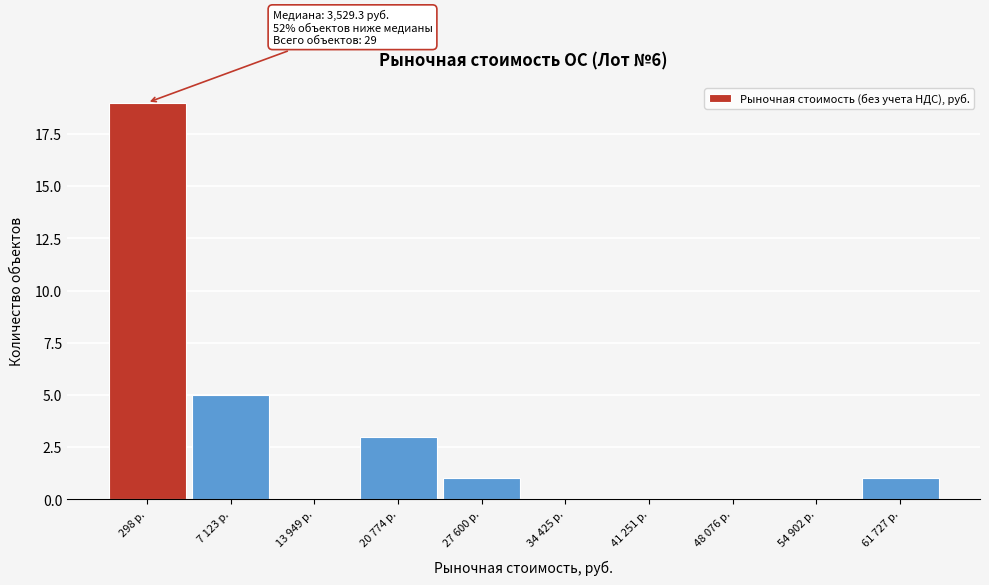

Reading left to right, what are all the values shown in this chart?

298 р.=19	7 123 р.=5	13 949 р.=0	20 774 р.=3	27 600 р.=1	34 425 р.=0	41 251 р.=0	48 076 р.=0	54 902 р.=0	61 727 р.=1